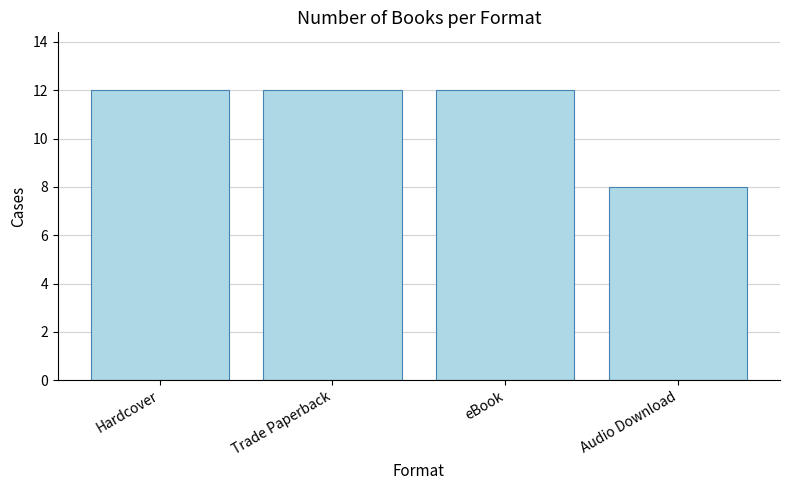

Which category has the lowest value across all series?

Audio Download